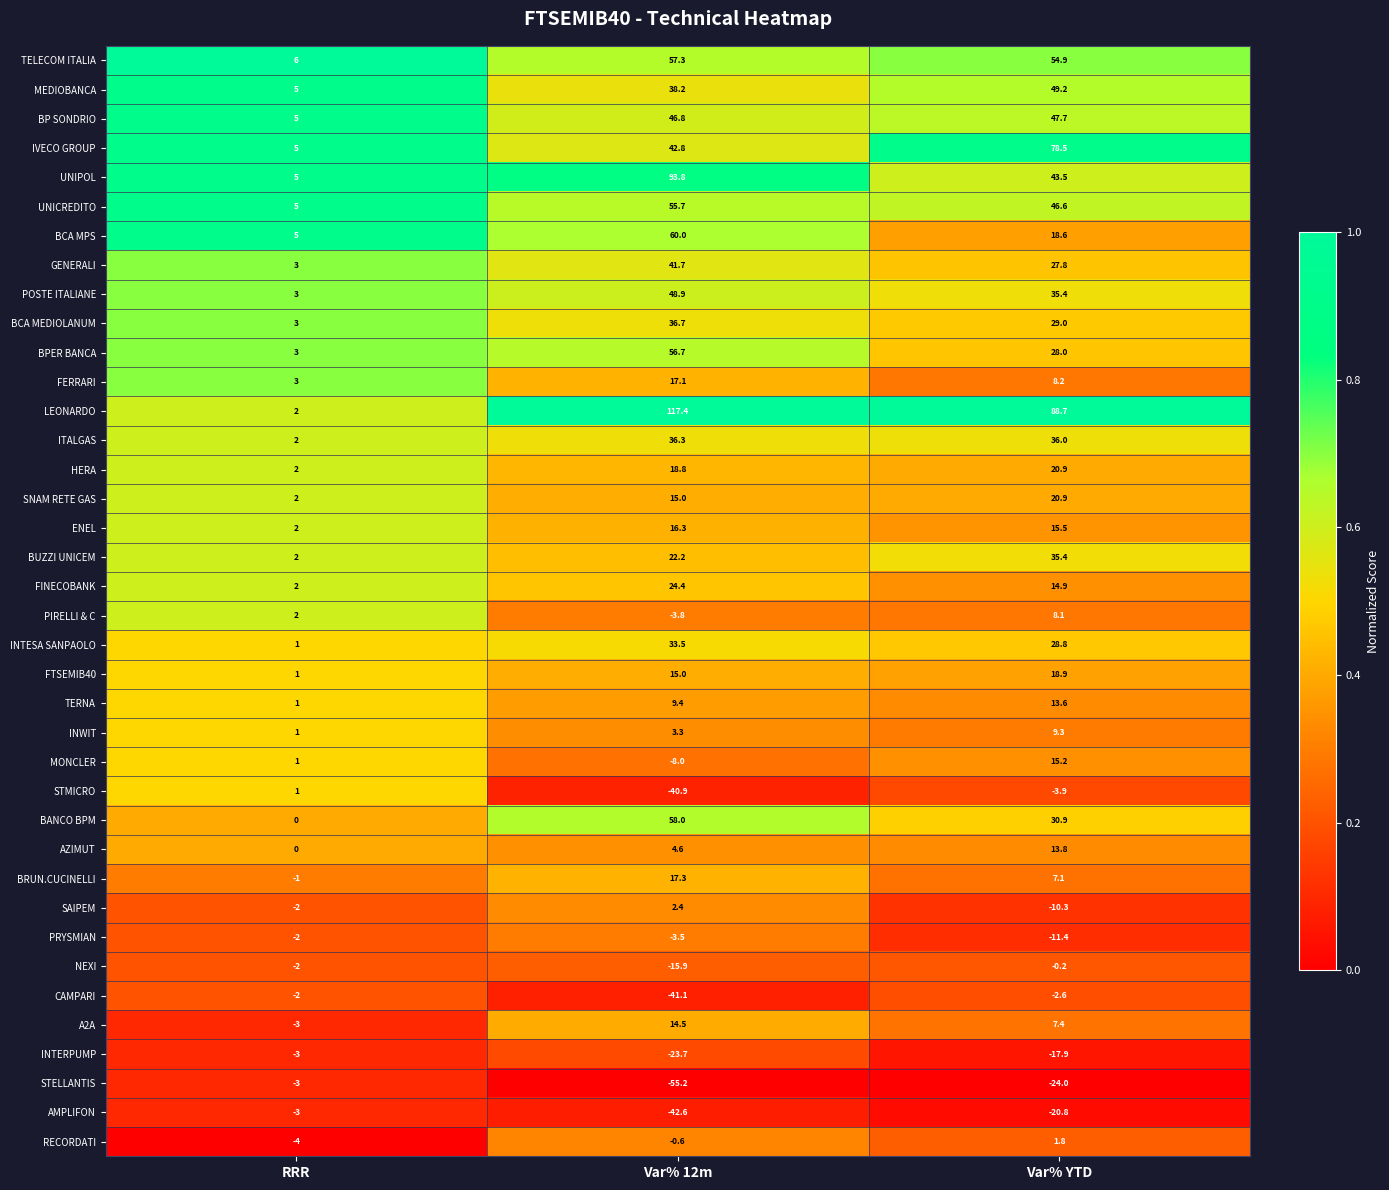

Which label corresponds to the largest value in the chart?

Var% 12m